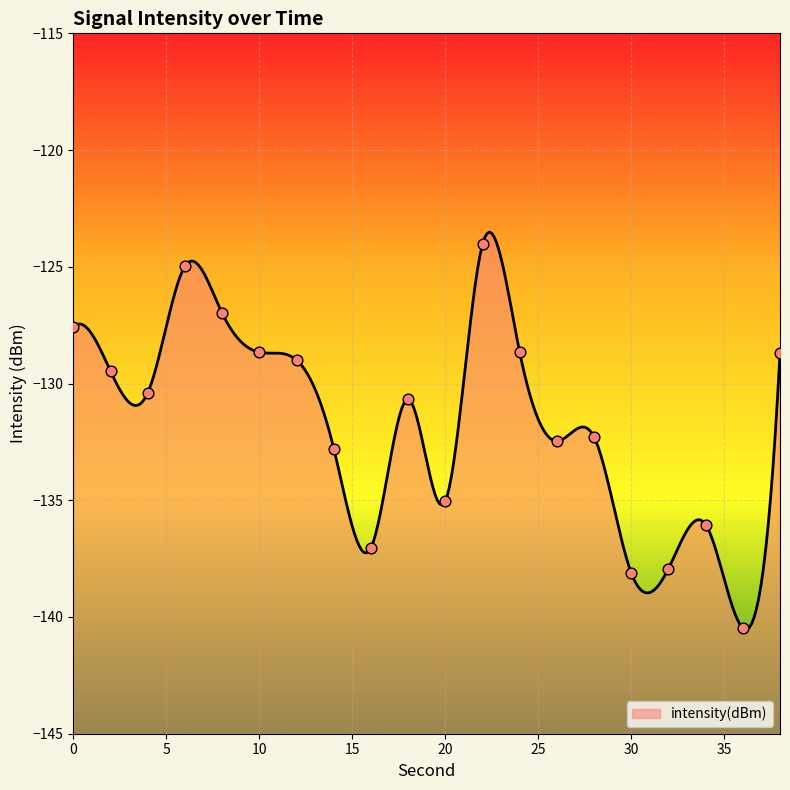

What is the change in value from 16 to 18?

+6.4